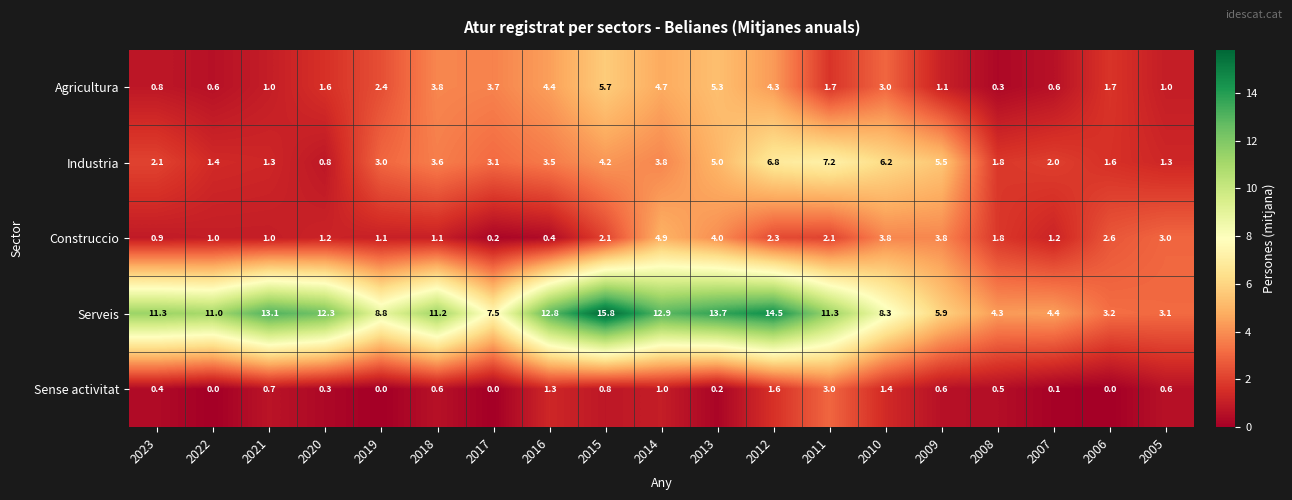

True or false: Construccio has a value of 1.2 at 2020.

True